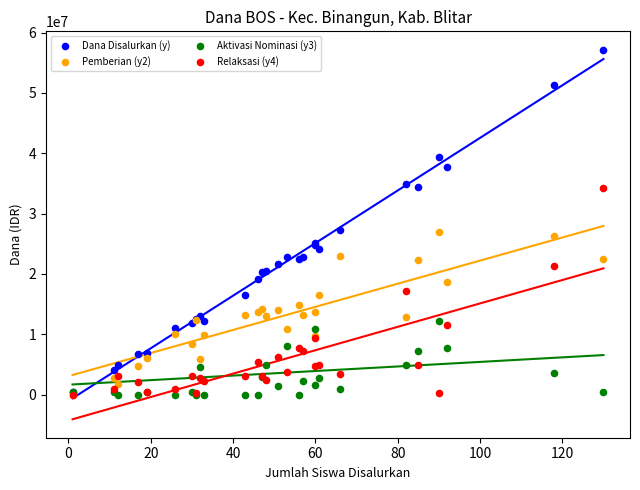

What are all the series names shown in the legend?

Dana Disalurkan (y), Pemberian (y2), Aktivasi Nominasi (y3), Relaksasi (y4)